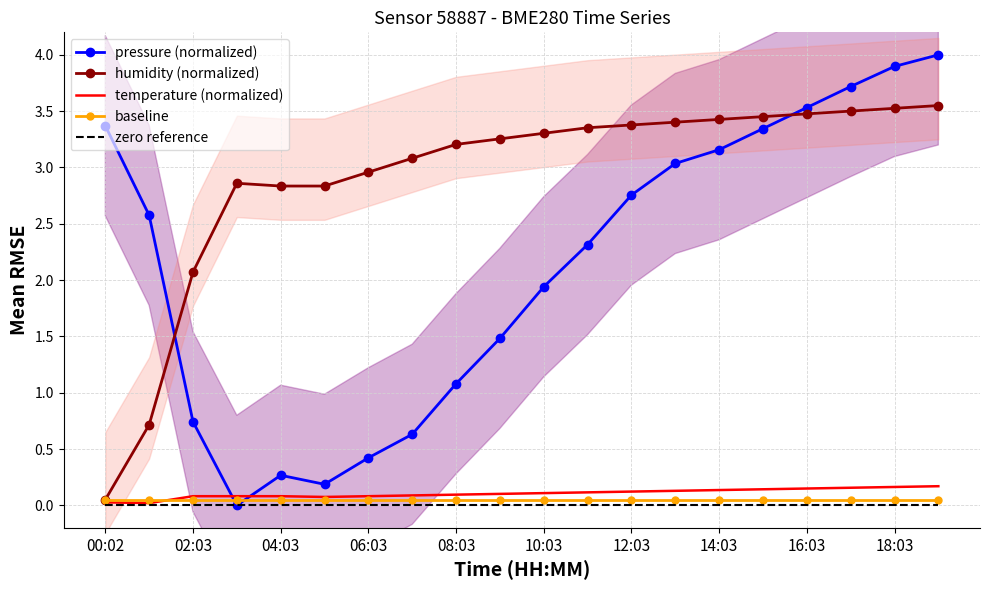

Is the value of pressure (normalized) at 02:03 greater than the value of humidity (normalized) at 00:02?

Yes